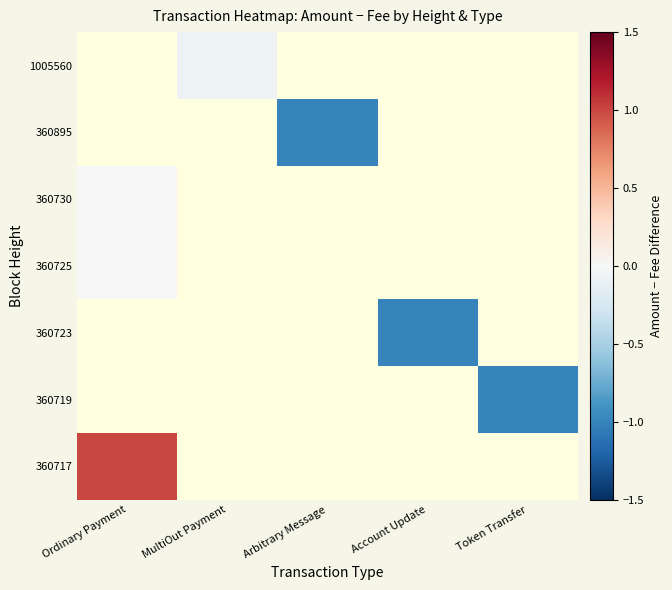

Which series has the largest range (max minus min)?

360717